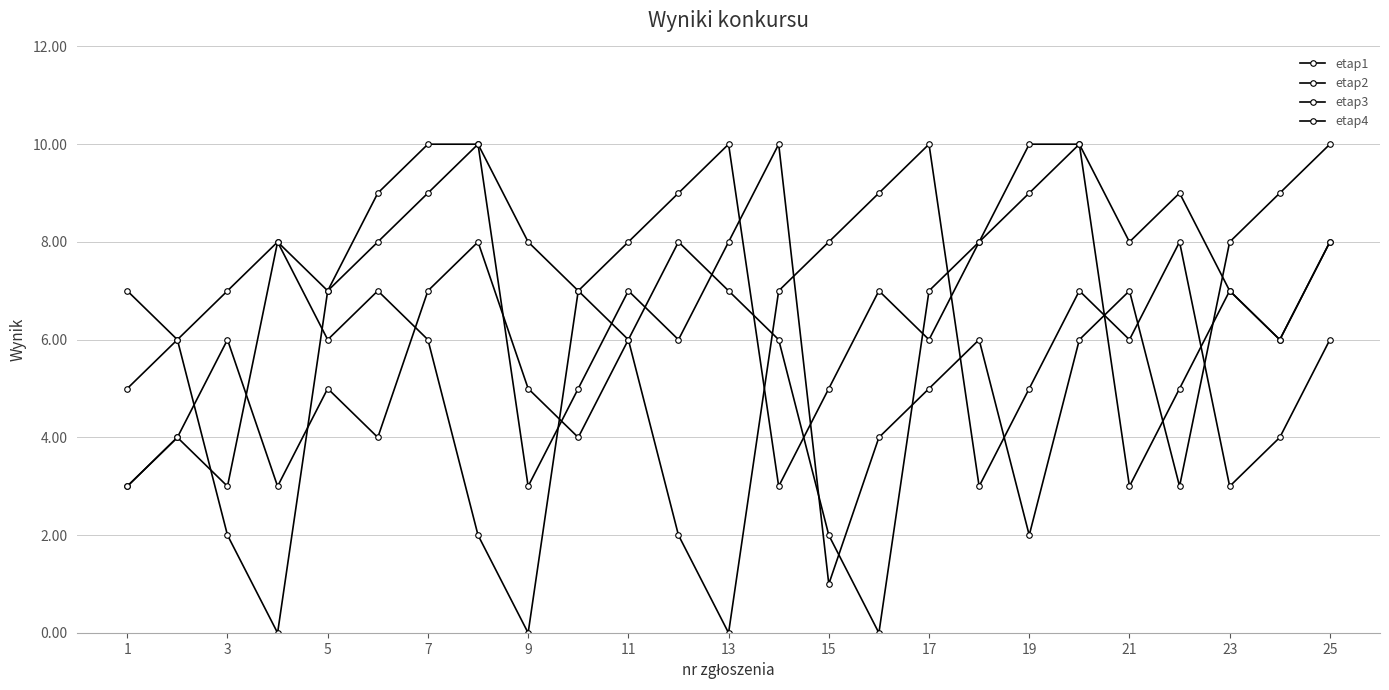

In etap1, how many points are higher than both neighbors (excluding endpoints)?

6